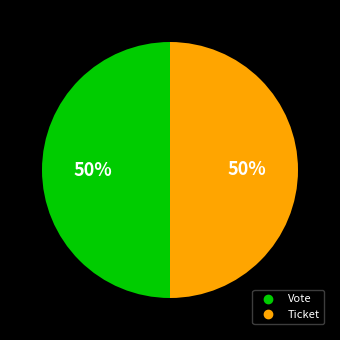

Do Vote and Ticket together represent more than half of the pie?

Yes